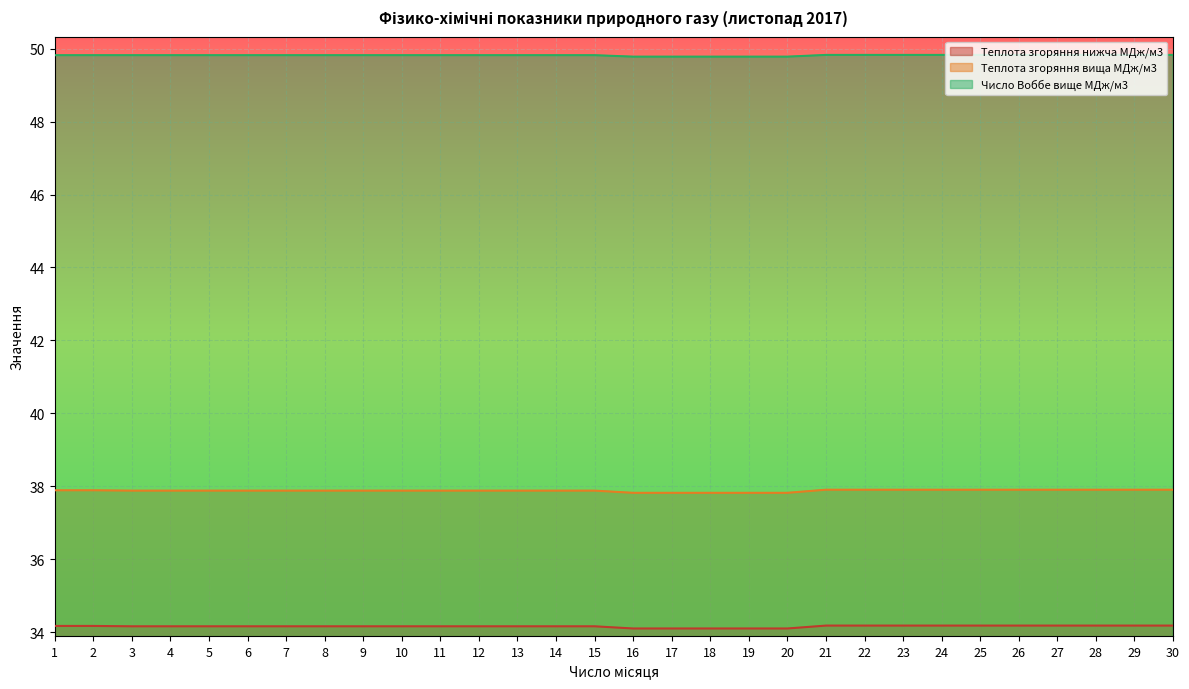

At which category is the sum across all series the highest?

21